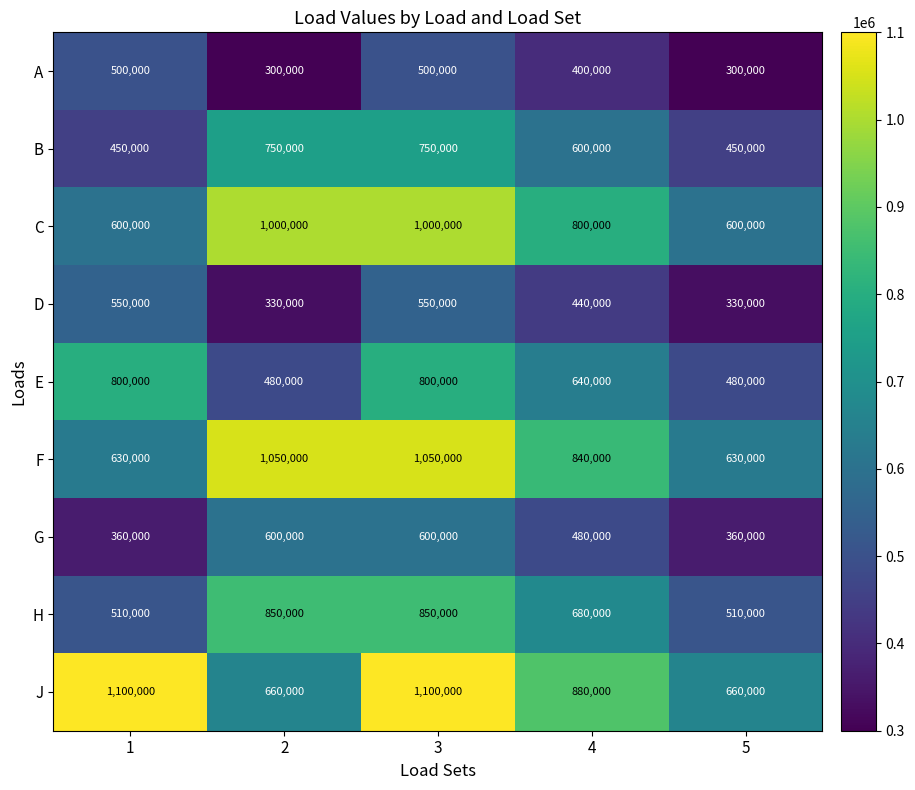

What is the spread (max minus min) of values at 2?

750000